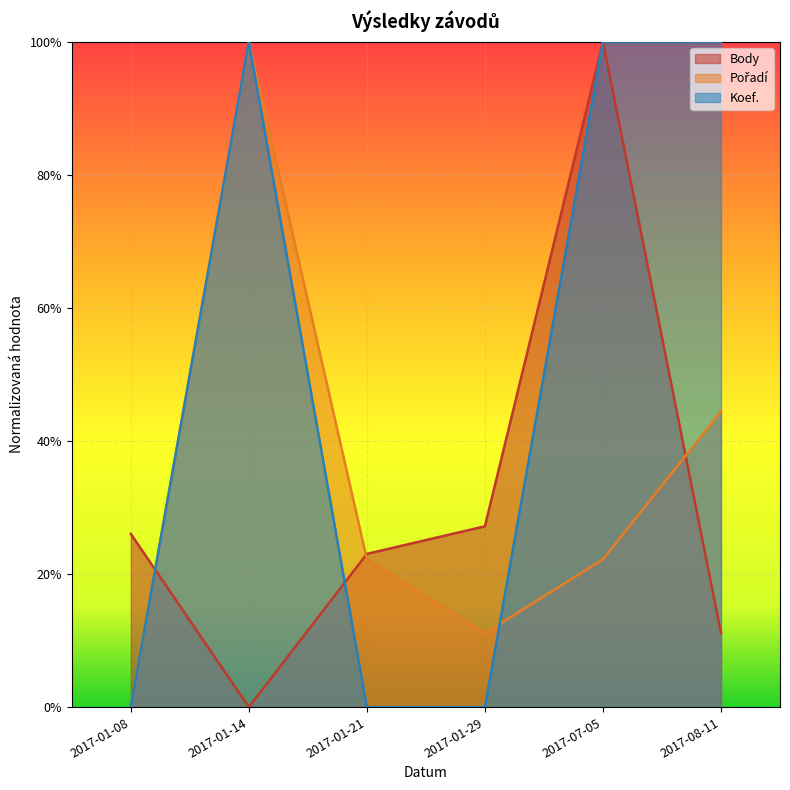

Rank the series by their maximum value, from highest to lowest.

Body, Pořadí, Koef.